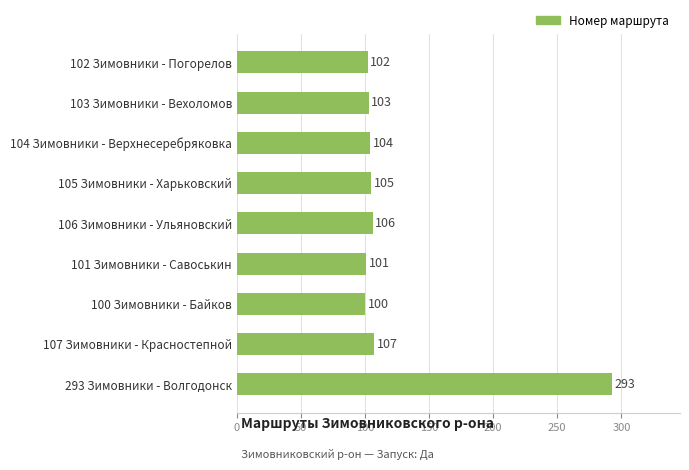

Rank the categories by value from lowest to highest.

100 Зимовники - Байков, 101 Зимовники - Савоськин, 102 Зимовники - Погорелов, 103 Зимовники - Вехоломов, 104 Зимовники - Верхнесеребряковка, 105 Зимовники - Харьковский, 106 Зимовники - Ульяновский, 107 Зимовники - Красностепной, 293 Зимовники - Волгодонск